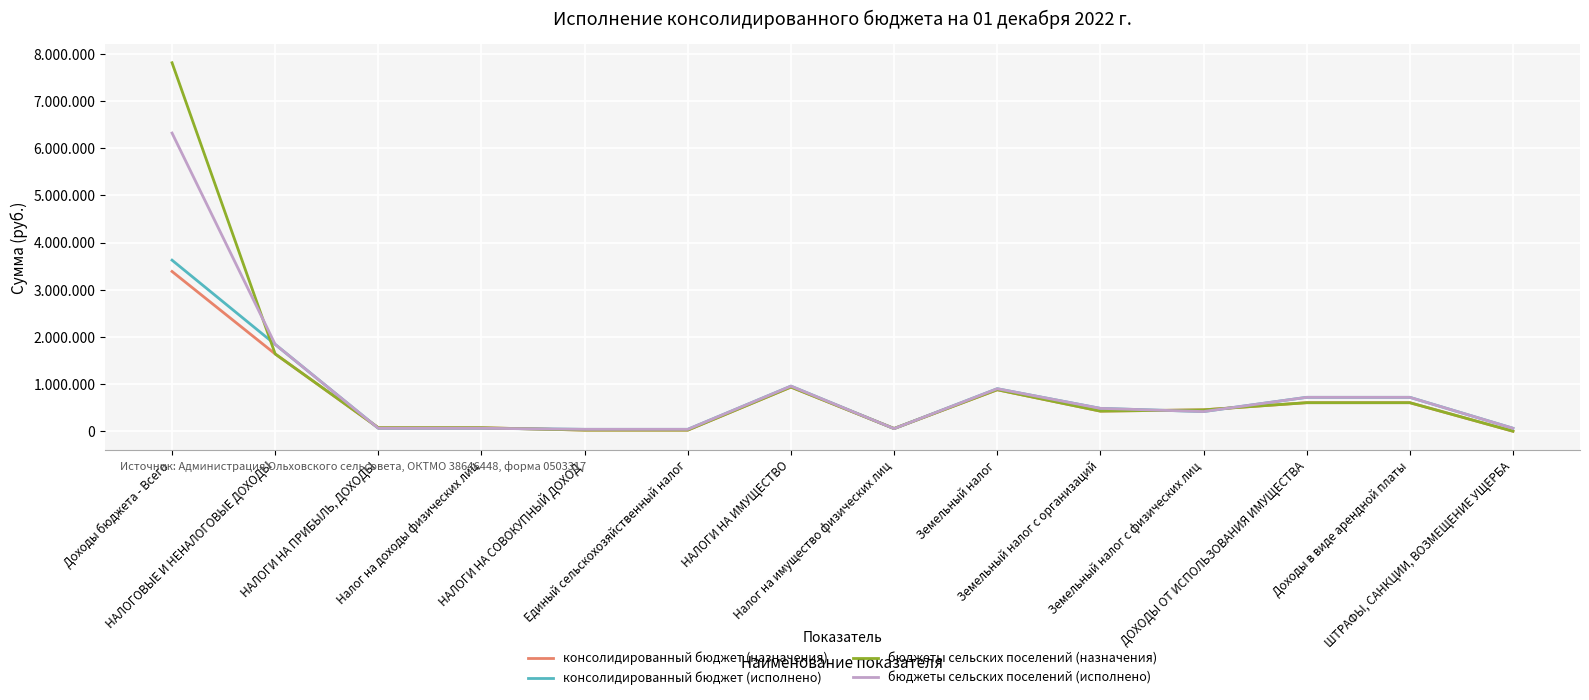

At which label does бюджеты сельских поселений (назначения) reach its minimum?

ШТРАФЫ, САНКЦИИ, ВОЗМЕЩЕНИЕ УЩЕРБА